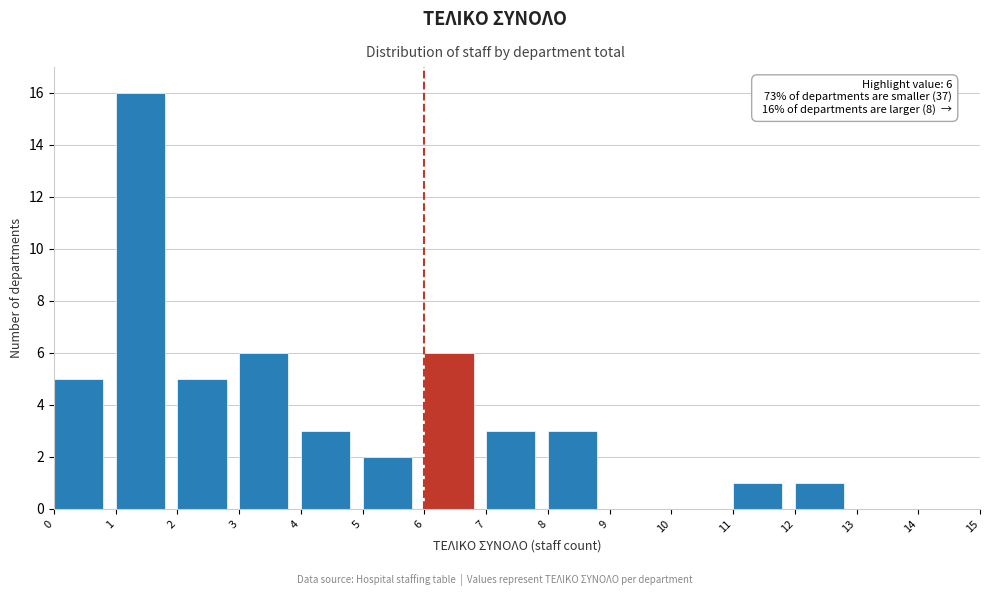

Which range on the x-axis has the tallest bar?

1 to 2